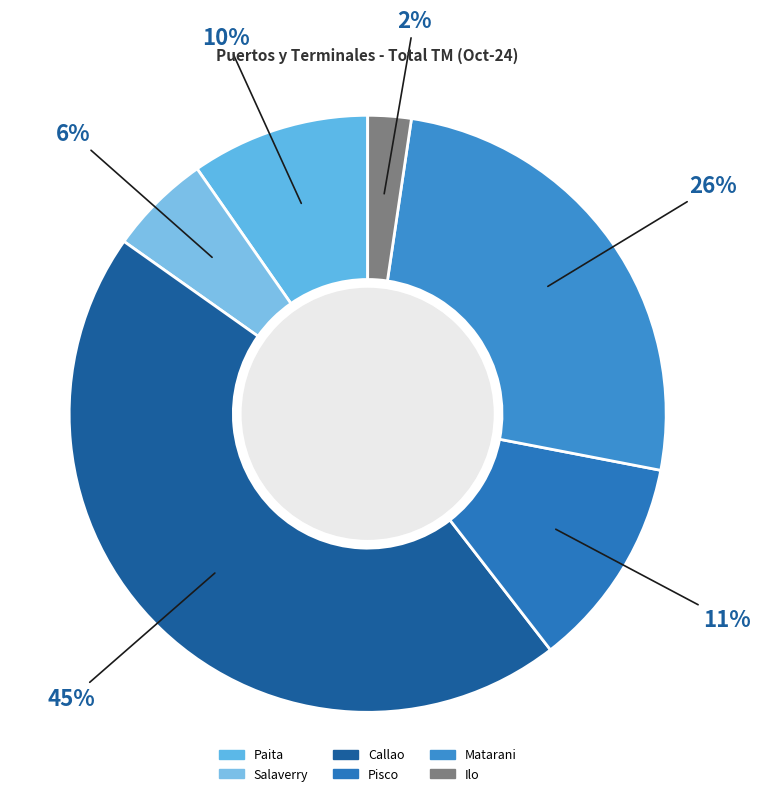

Count the number of slices in the pie.

6